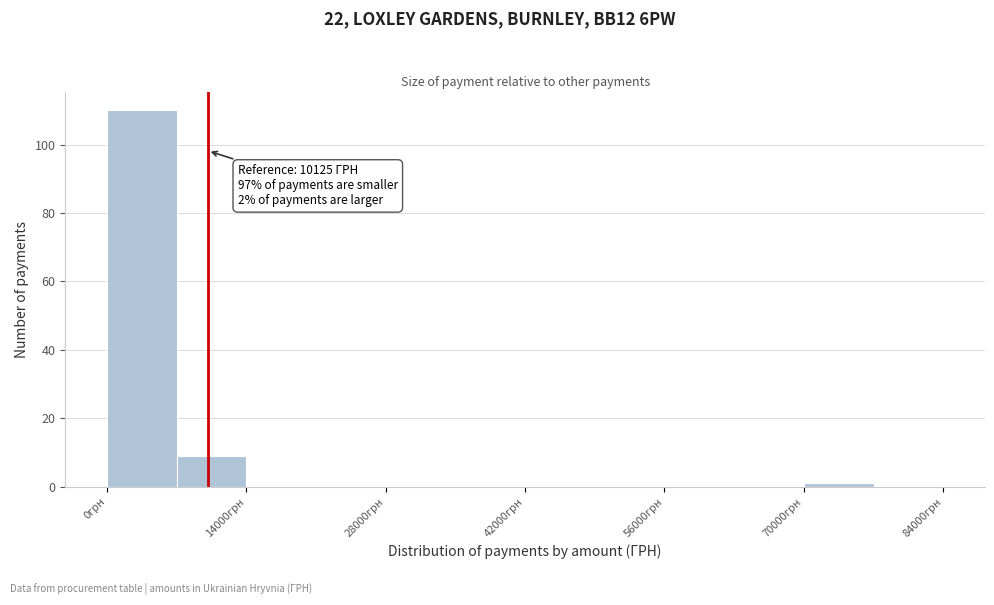

Around what value on the x-axis is the tallest bar? Give the approximate position of its centre, as read against the axis.

4000